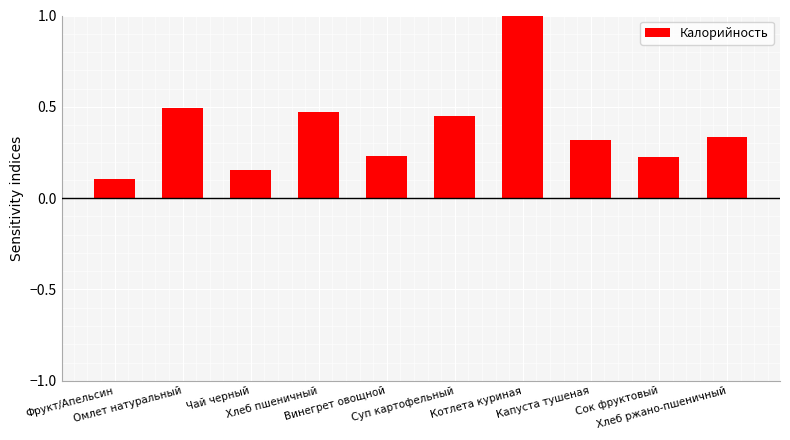

What is the difference between the maximum and minimum values?

0.9